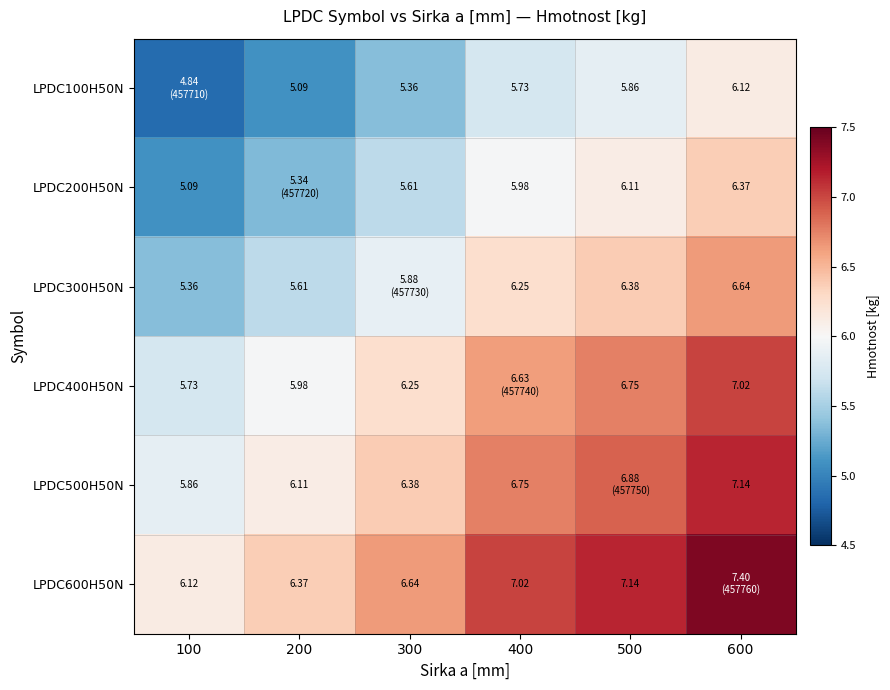

The value of LPDC400H50N at 400 is 6.6. True or false?

True